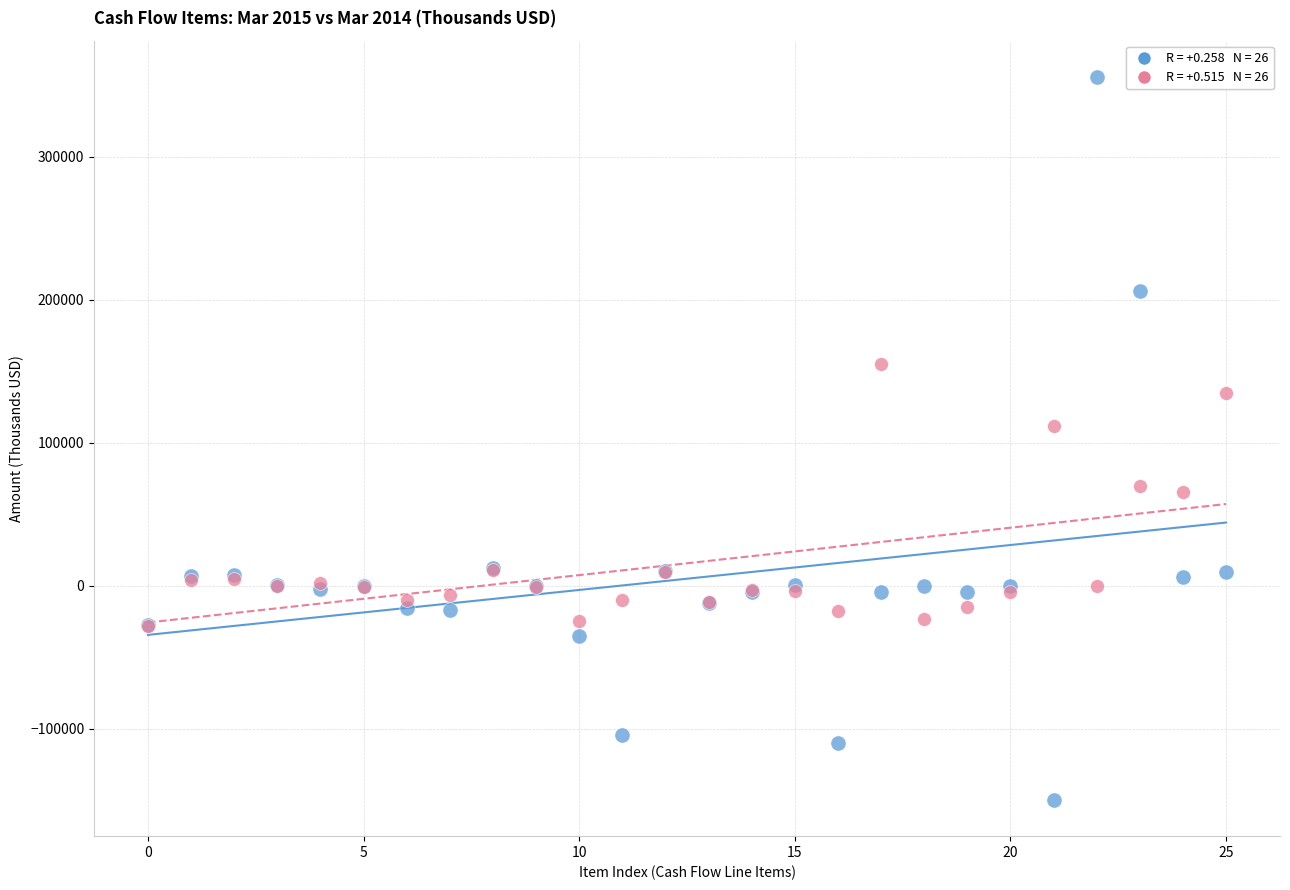

Across all series, what Y value is closest to 103041?

111720